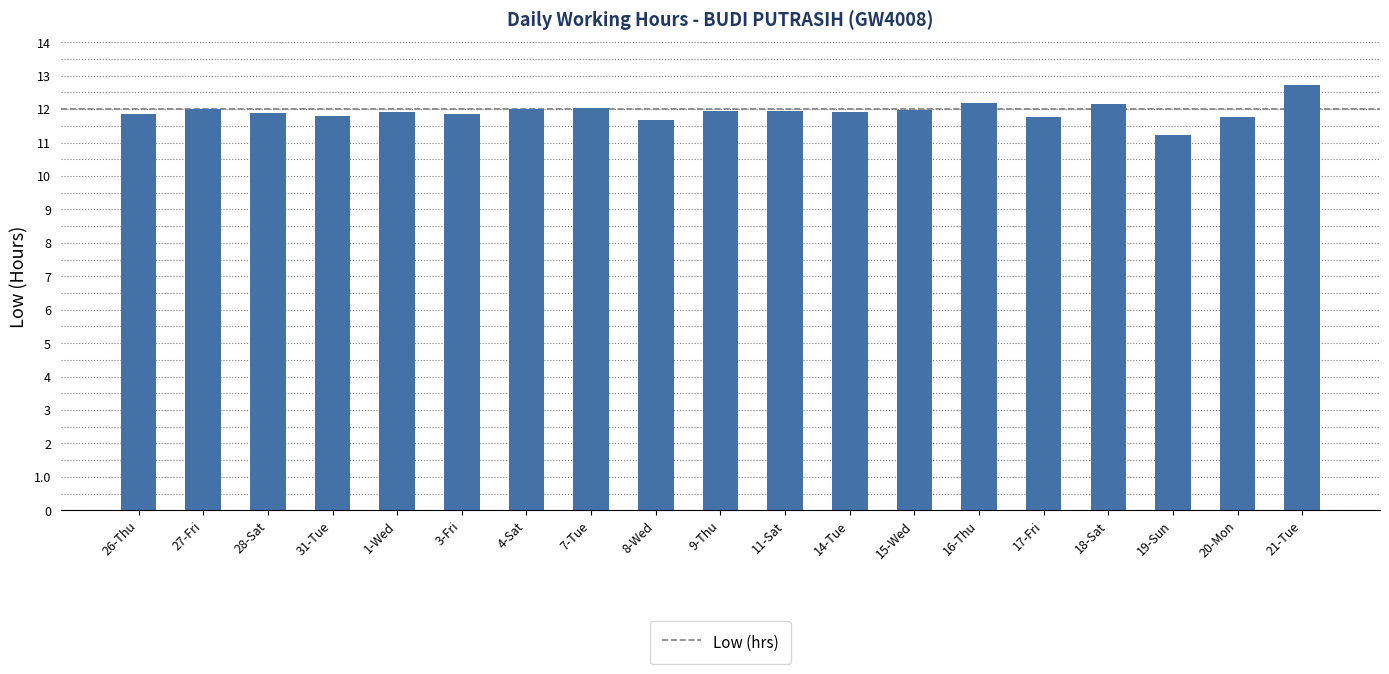

Which category has the highest value across all series?

21-Tue